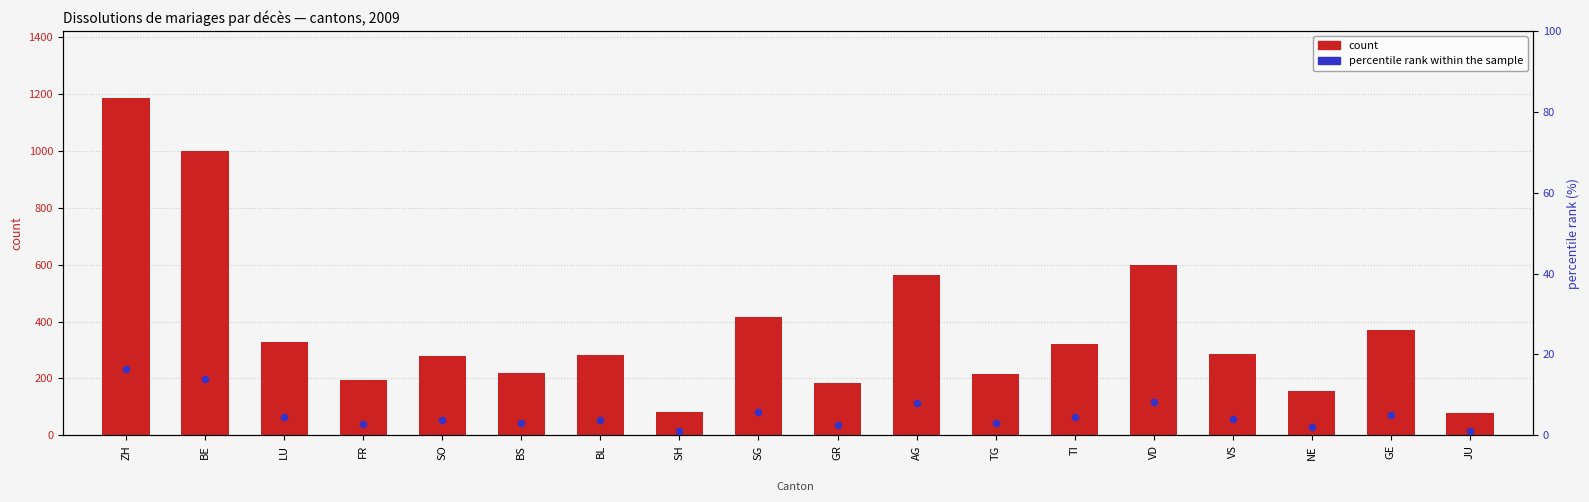

Is the value of percentile rank within the sample at BS greater than the value of count at AG?

No